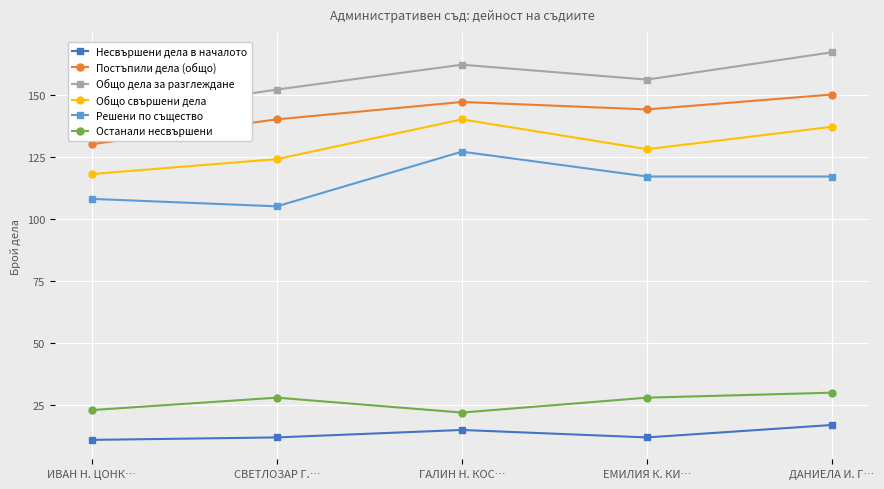

The Останали несвършени series shows 38 at СВЕТЛОЗАР Г.…. True or false?

False